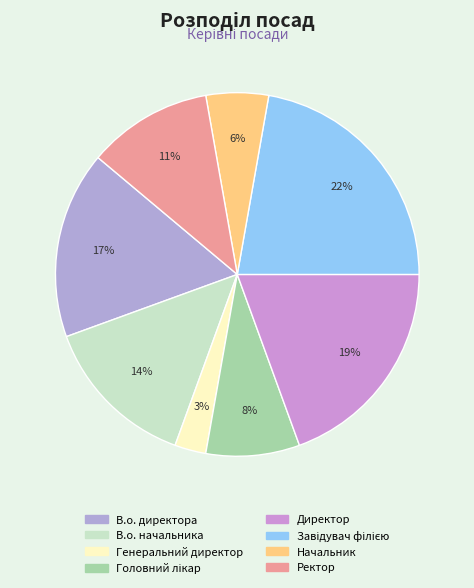

To the nearest percent, what is the difference between the largest and smallest slice percentages?

19%